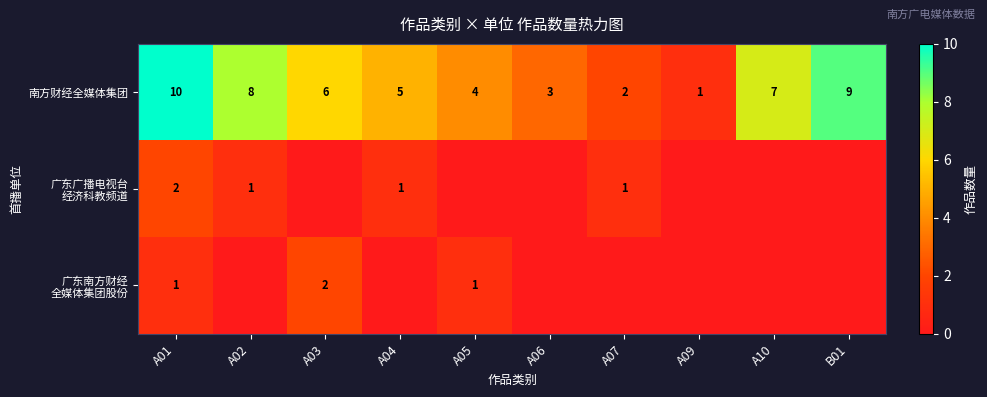

Rank the categories by 南方财经全媒体集团 value from highest to lowest.

A01, B01, A02, A10, A03, A04, A05, A06, A07, A09